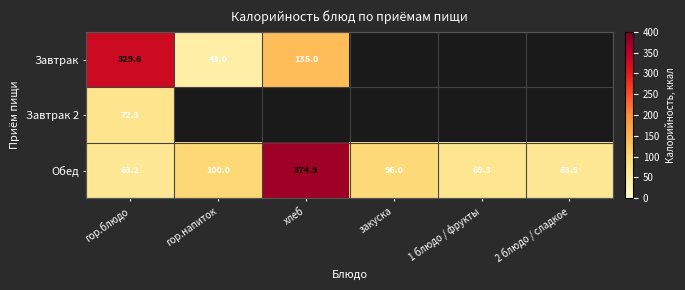

True or false: Обед has a value of 63.2 at гор.блюдо.

True